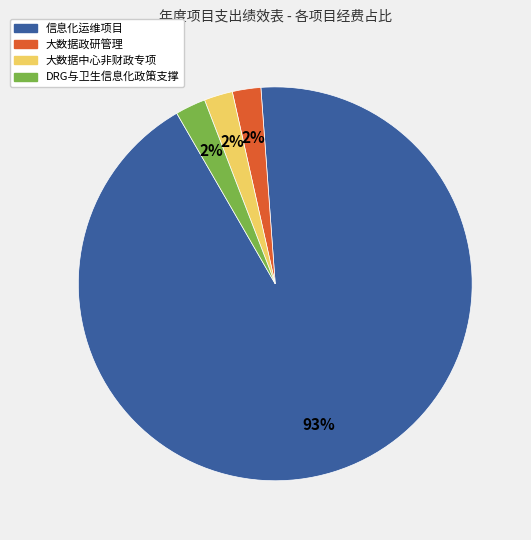

To the nearest percent, what percentage of the pie is 大数据中心非财政专项?

2%